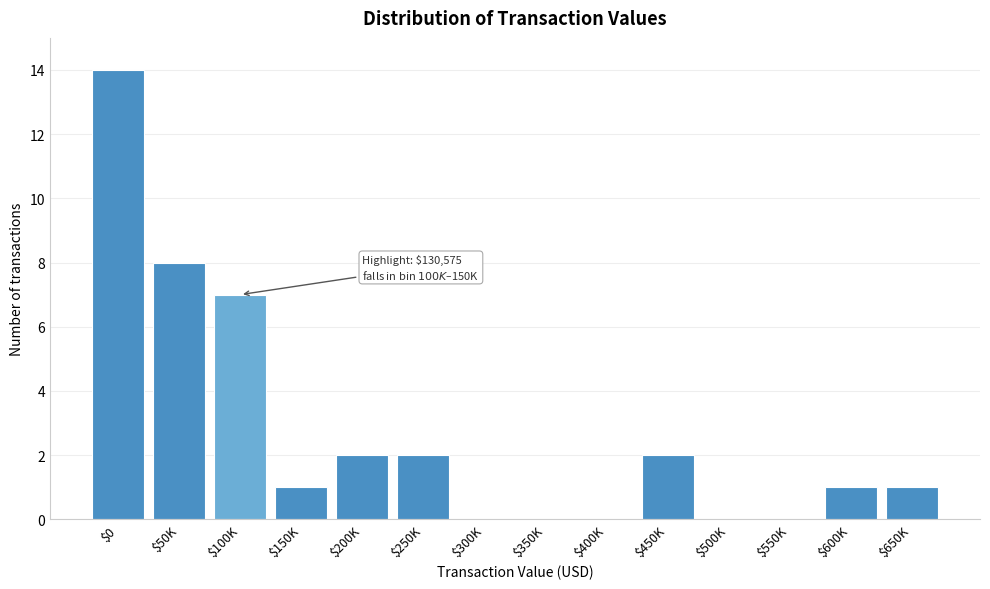

What is the sum of all values?

38